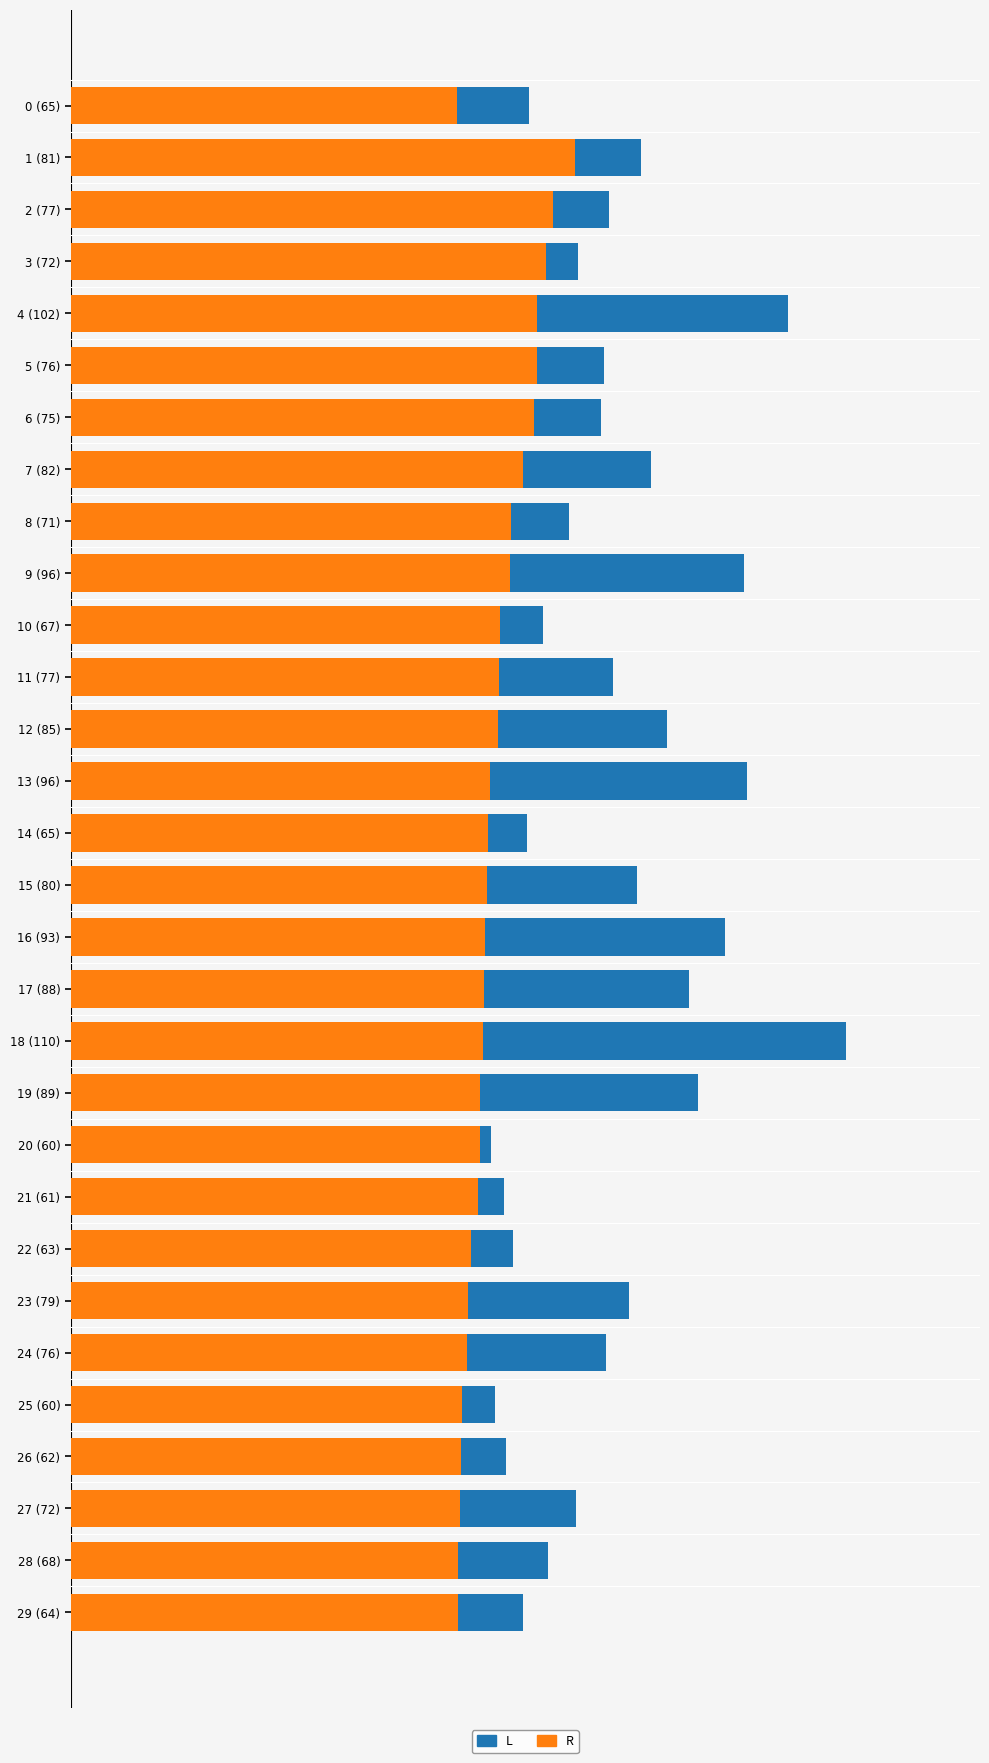

Which series has the widest spread of values?

L